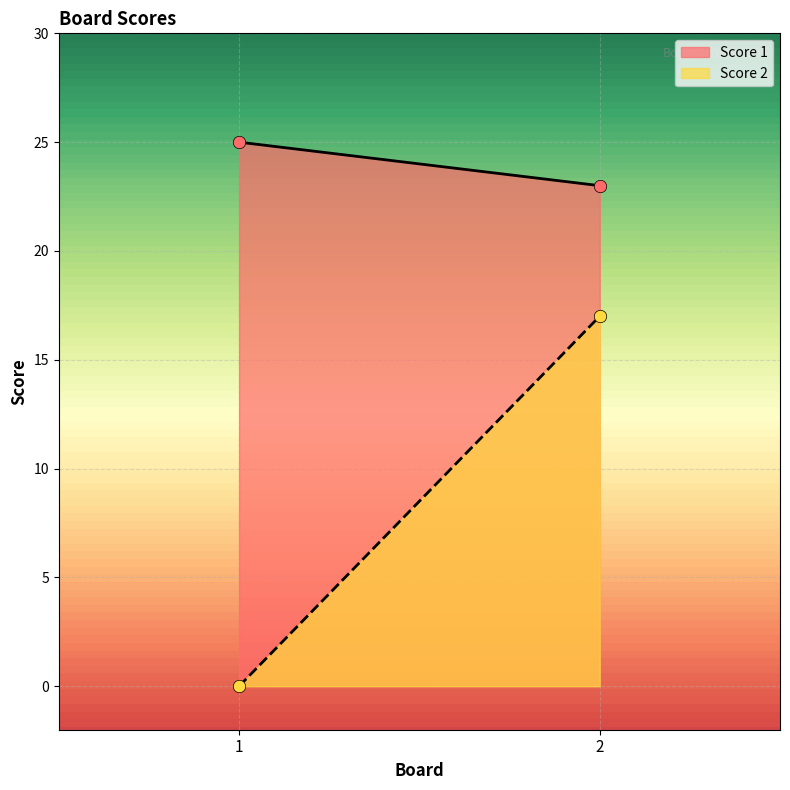

Which series contains the highest Y value?

Score 1